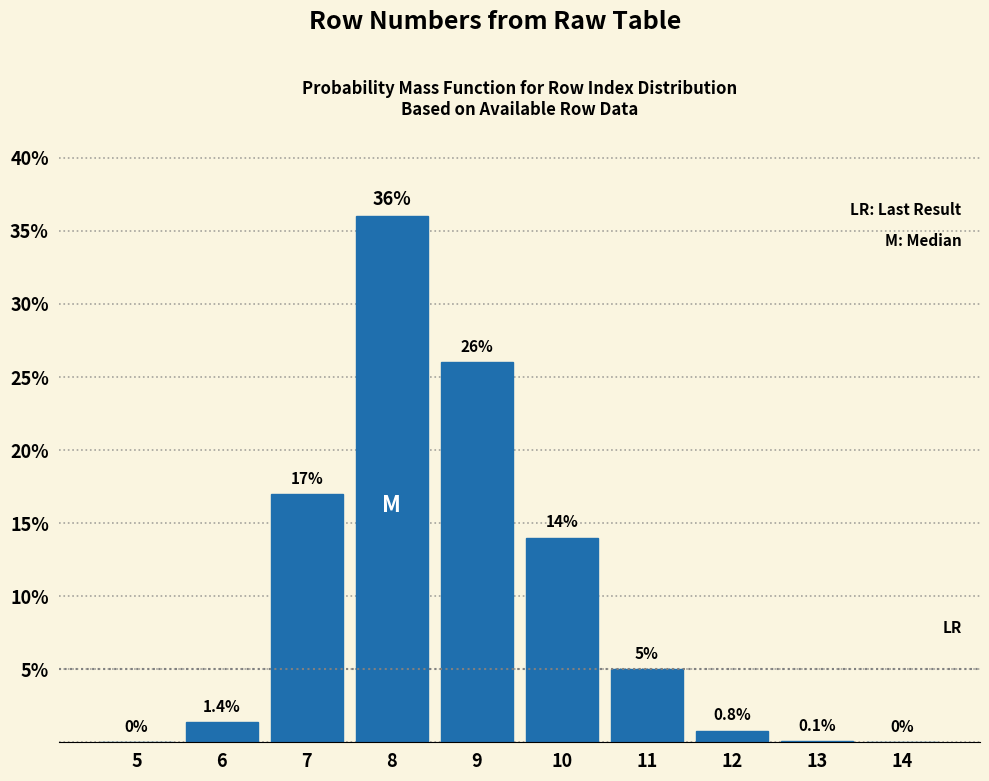

Reading left to right, transcribe all the data shown in this chart.

5=0.0	6=1.4	7=17.0	8=36.0	9=26.0	10=14.0	11=5.0	12=0.8	13=0.1	14=0.0